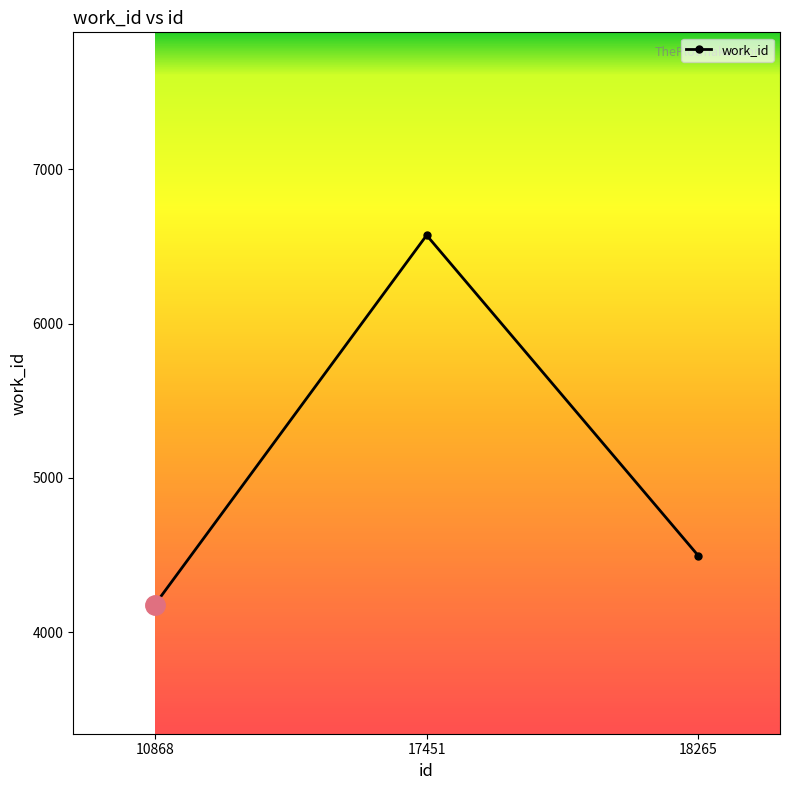

What is the change in value from 17451 to 18265?

-2077